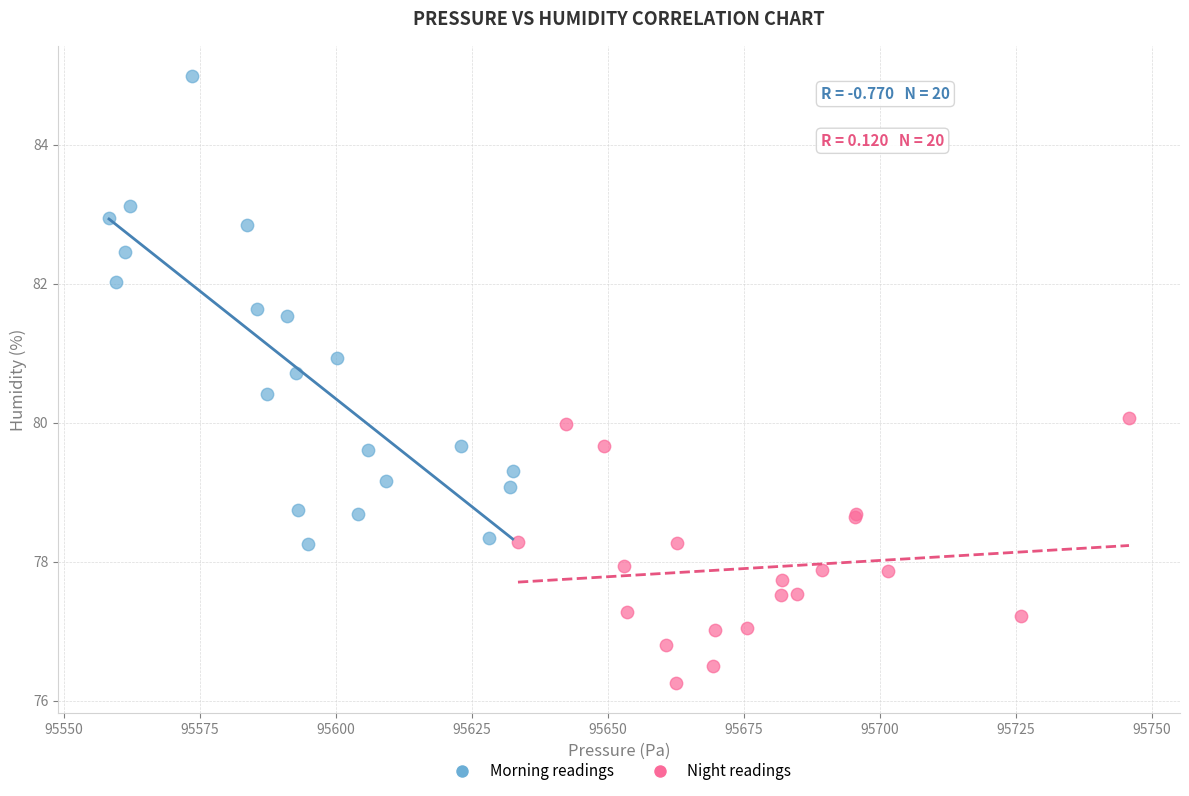

Which series contains the highest Y value?

Morning readings